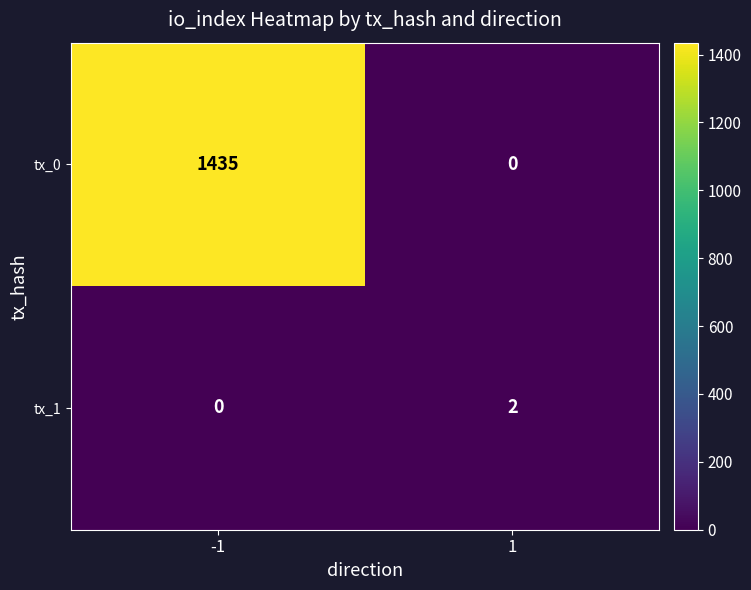

What is the difference between the maximum and minimum values in the tx_0 series?

1435